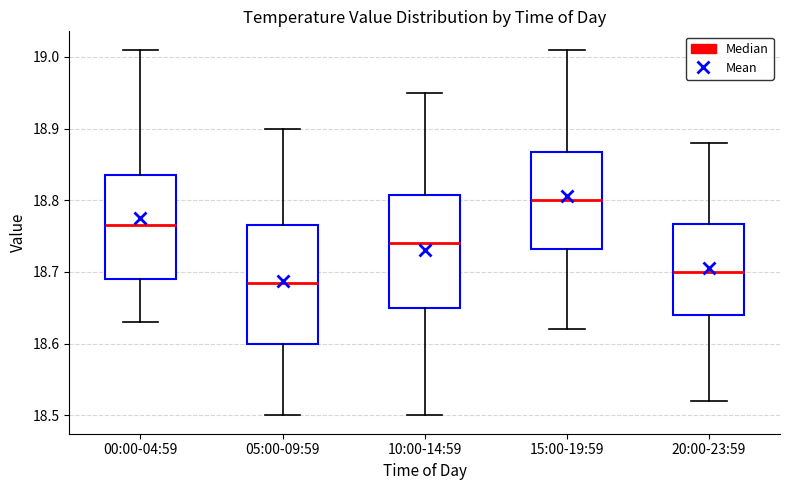

Reading left to right, read every box against the y-axis: the position of its median line, the range the box covers, and the ends of its whiskers. The values are not printed on the chart, so give them approximately, as read against the axis.

00:00-04:59: median 18.77, box 18.69 to 18.84, whiskers 18.63 to 19.01
05:00-09:59: median 18.69, box 18.60 to 18.77, whiskers 18.50 to 18.90
10:00-14:59: median 18.74, box 18.65 to 18.81, whiskers 18.50 to 18.95
15:00-19:59: median 18.80, box 18.73 to 18.87, whiskers 18.62 to 19.01
20:00-23:59: median 18.70, box 18.64 to 18.77, whiskers 18.52 to 18.88